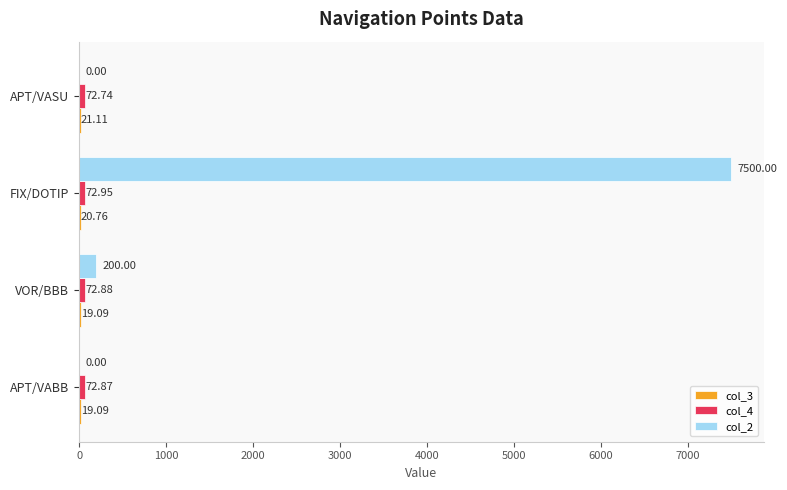

At which category does the chart reach its peak across all series?

FIX/DOTIP